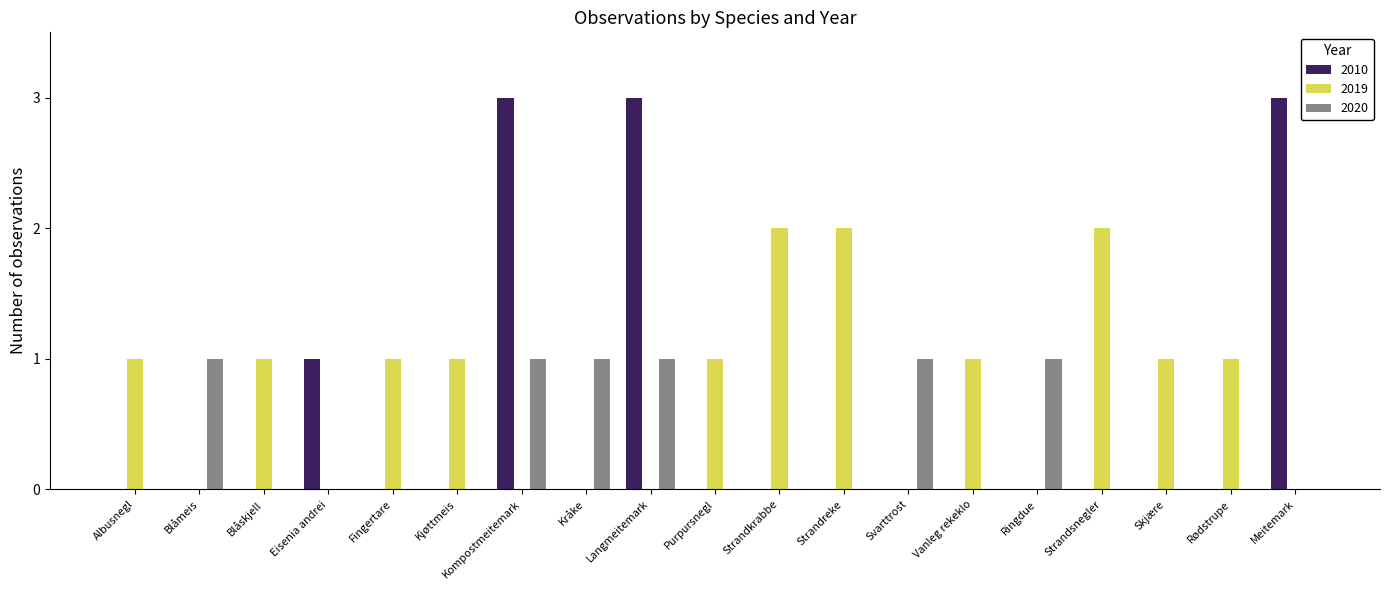

Between Strandreke and Rødstrupe, which series saw the biggest shift?

2019